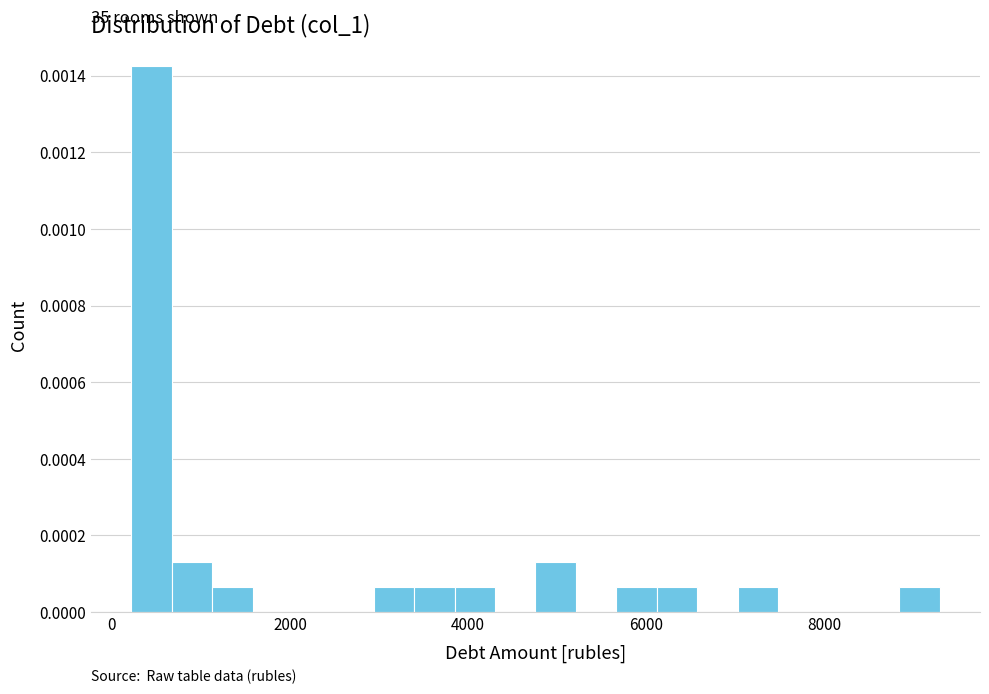

Read against the x-axis, roughly where is the centre of the tallest bar?

400